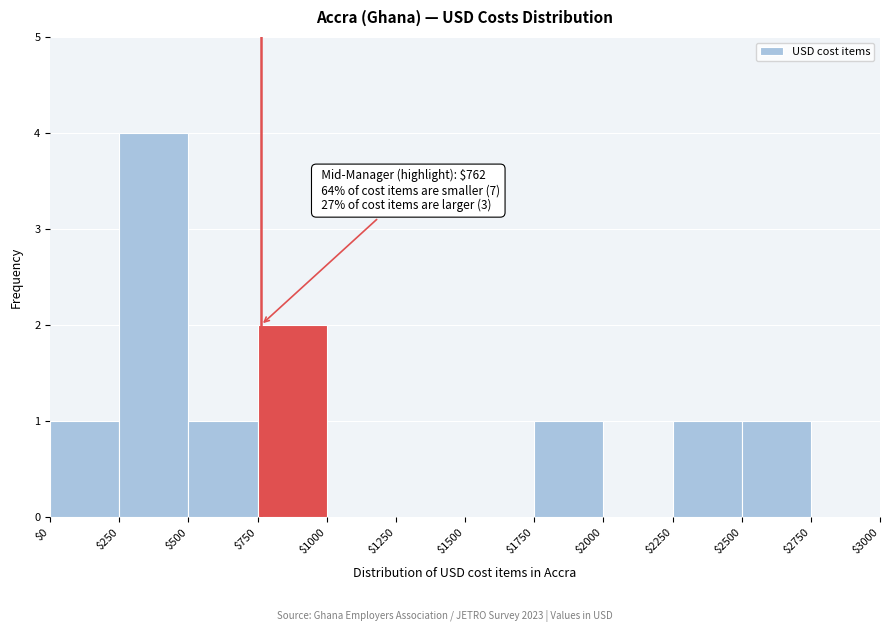

Over which range of the x-axis is the bar tallest?

$250 to $500